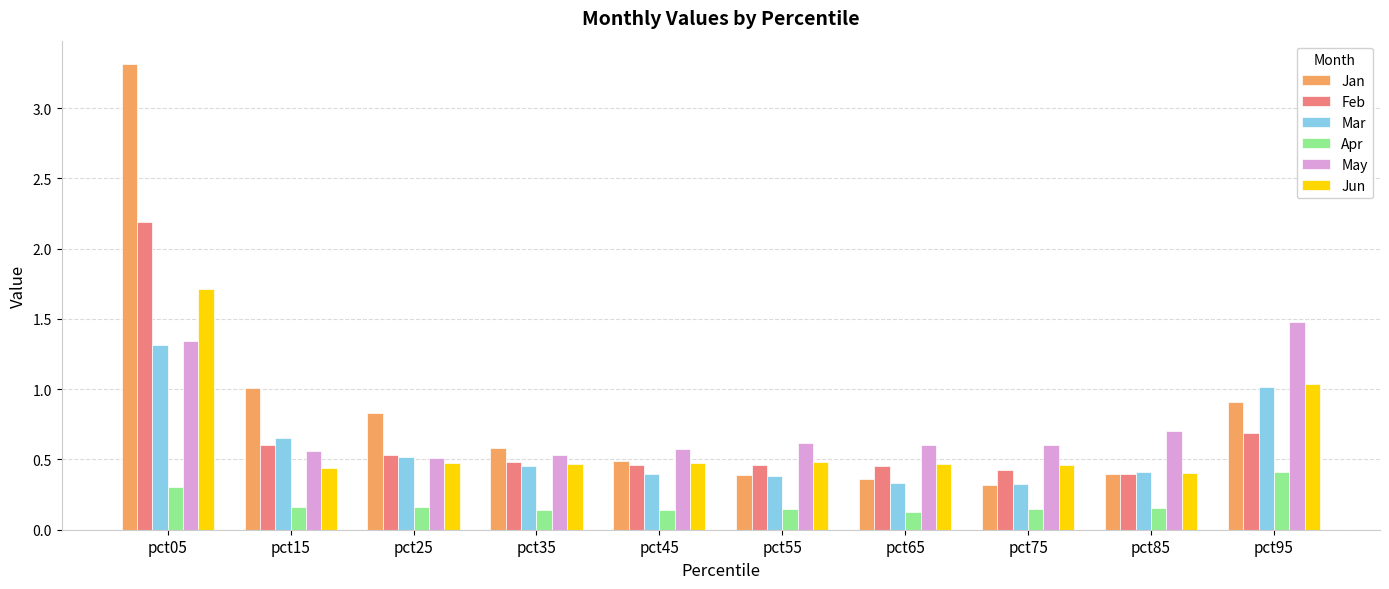

Between pct15 and pct95, which series saw the biggest shift?

May